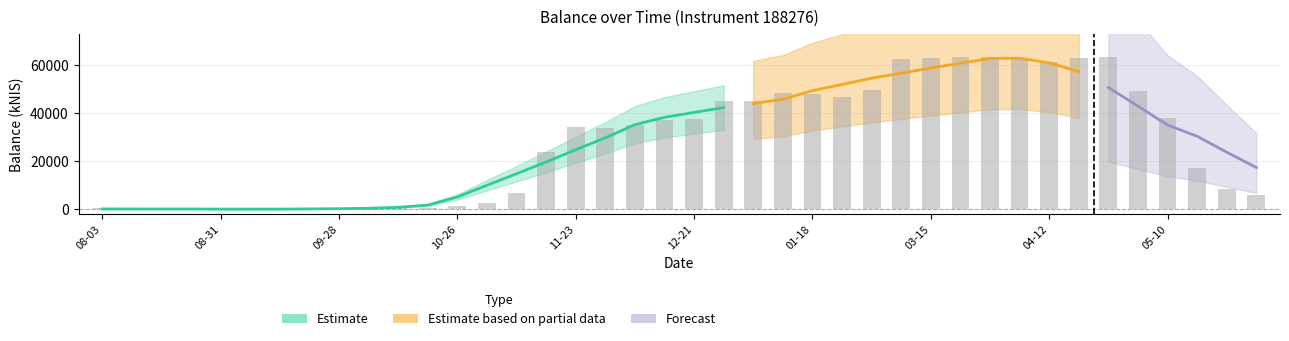

Which category has the lowest value across all series?

2017-08-10